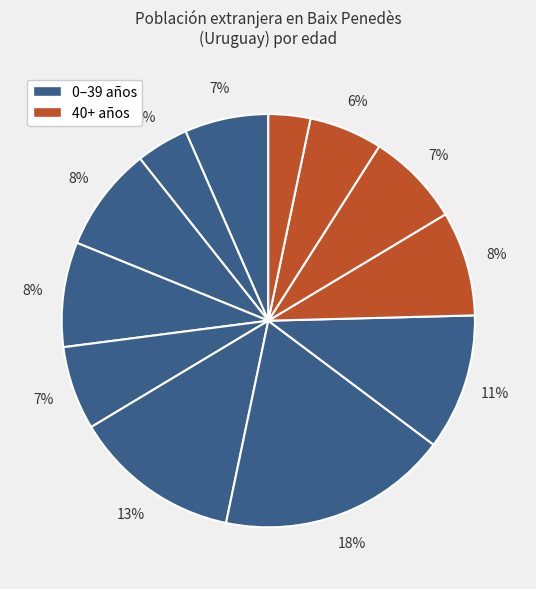

Which slice is the smallest?

De 65 a 69 años